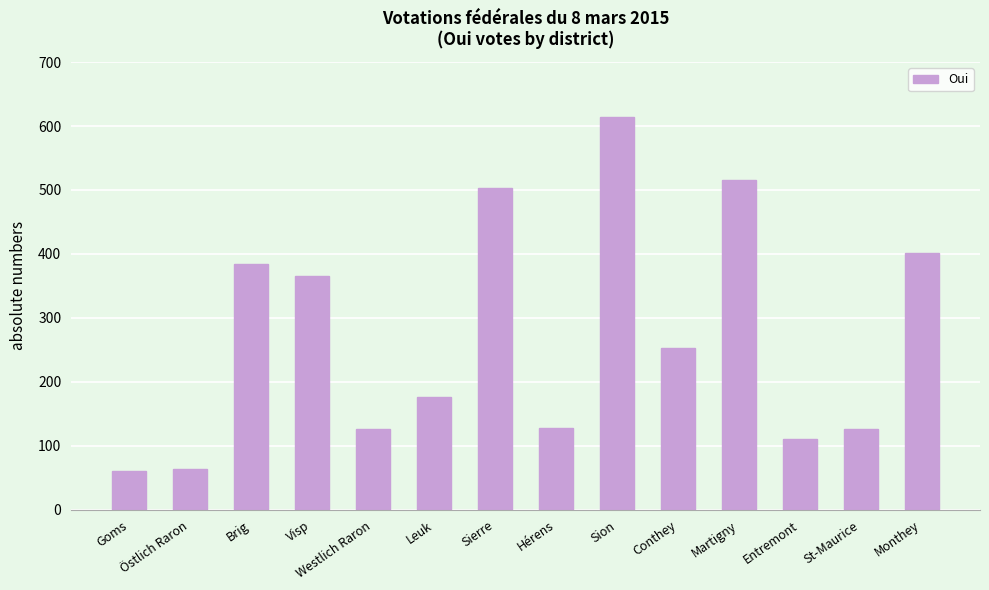

Which has a higher value, St-Maurice or Sierre?

Sierre